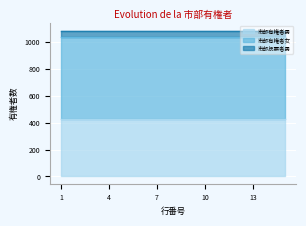

Between 7 and 4, which is larger?

7